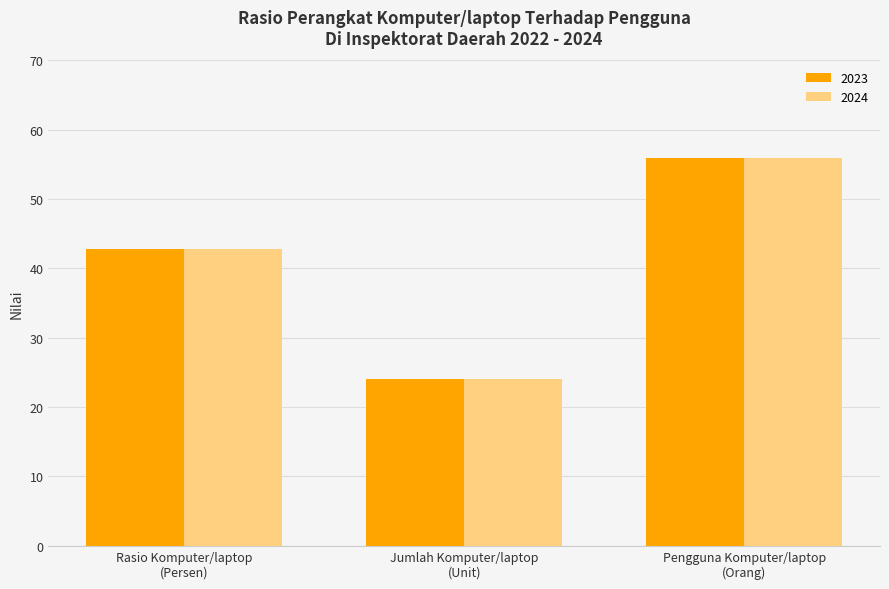

Where is 2023 nearest to the value 40?

Rasio Komputer/laptop
(Persen)